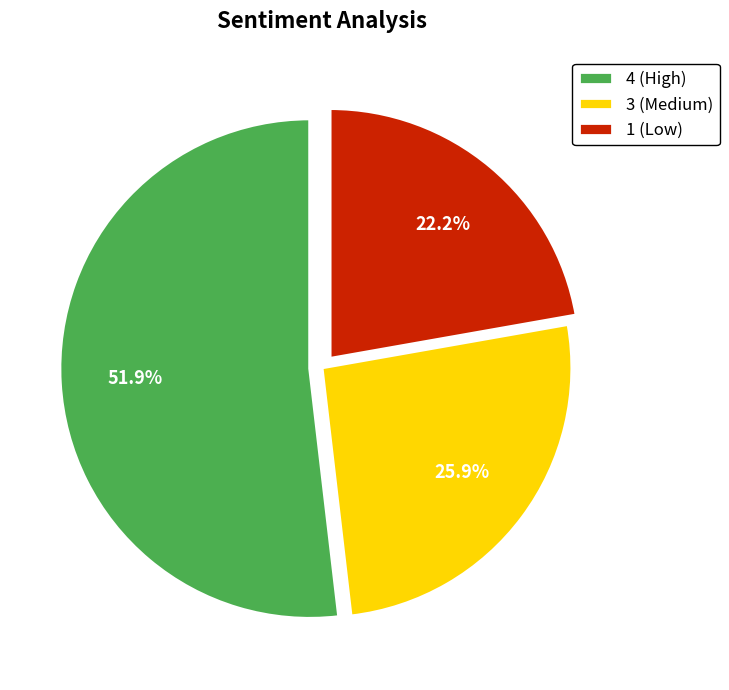

What portion of the pie excludes 3 (Medium)?

74.1%